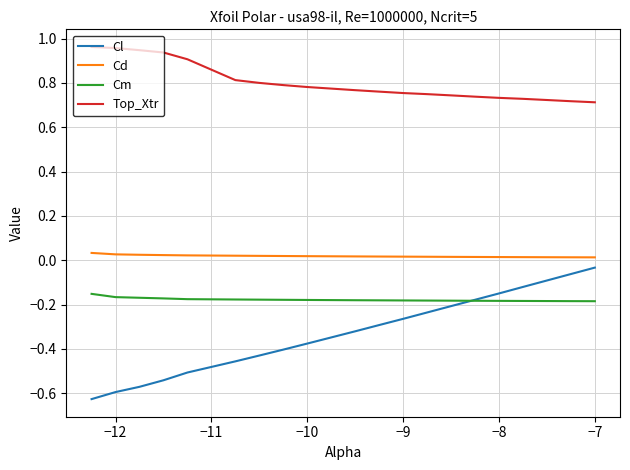

Which series has the widest spread of values?

Cl